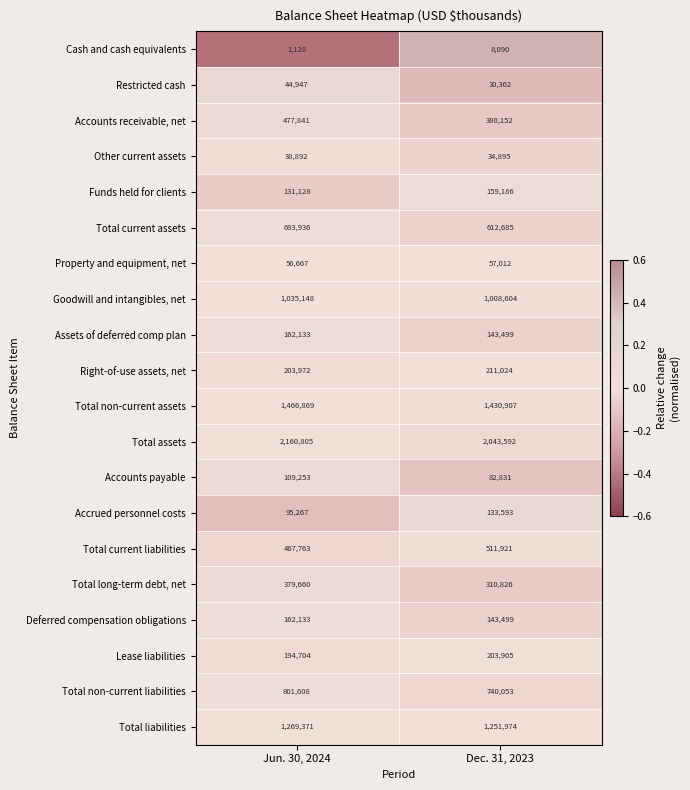

Where is Total current assets nearest to the value 653310?

Dec. 31, 2023